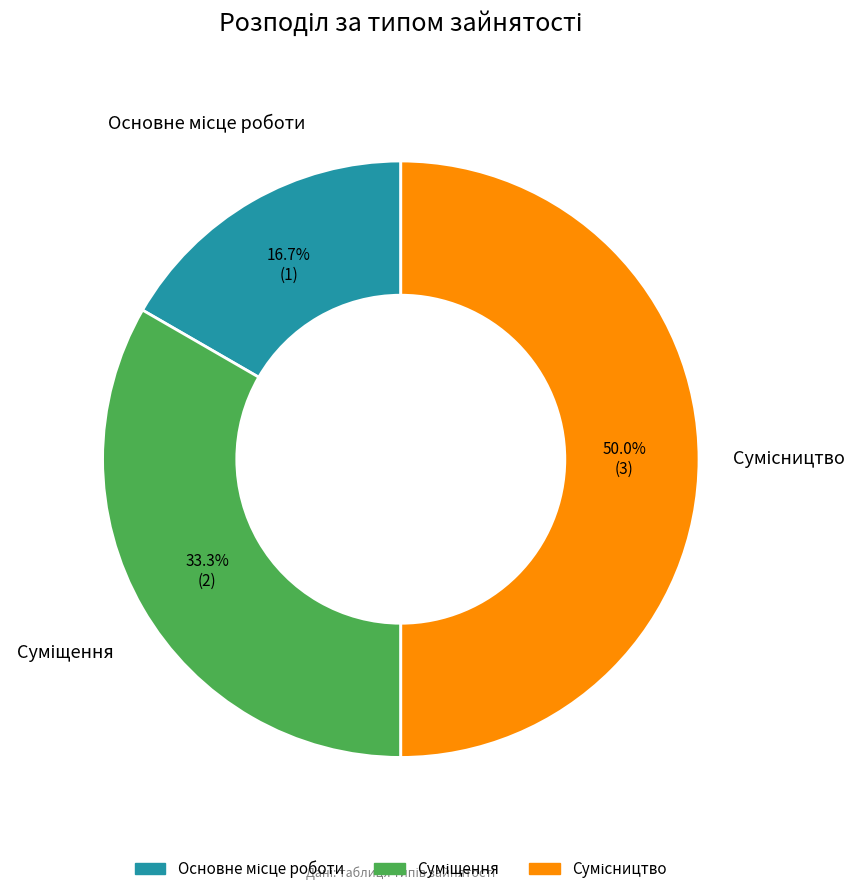

How many segments does this pie chart have?

3